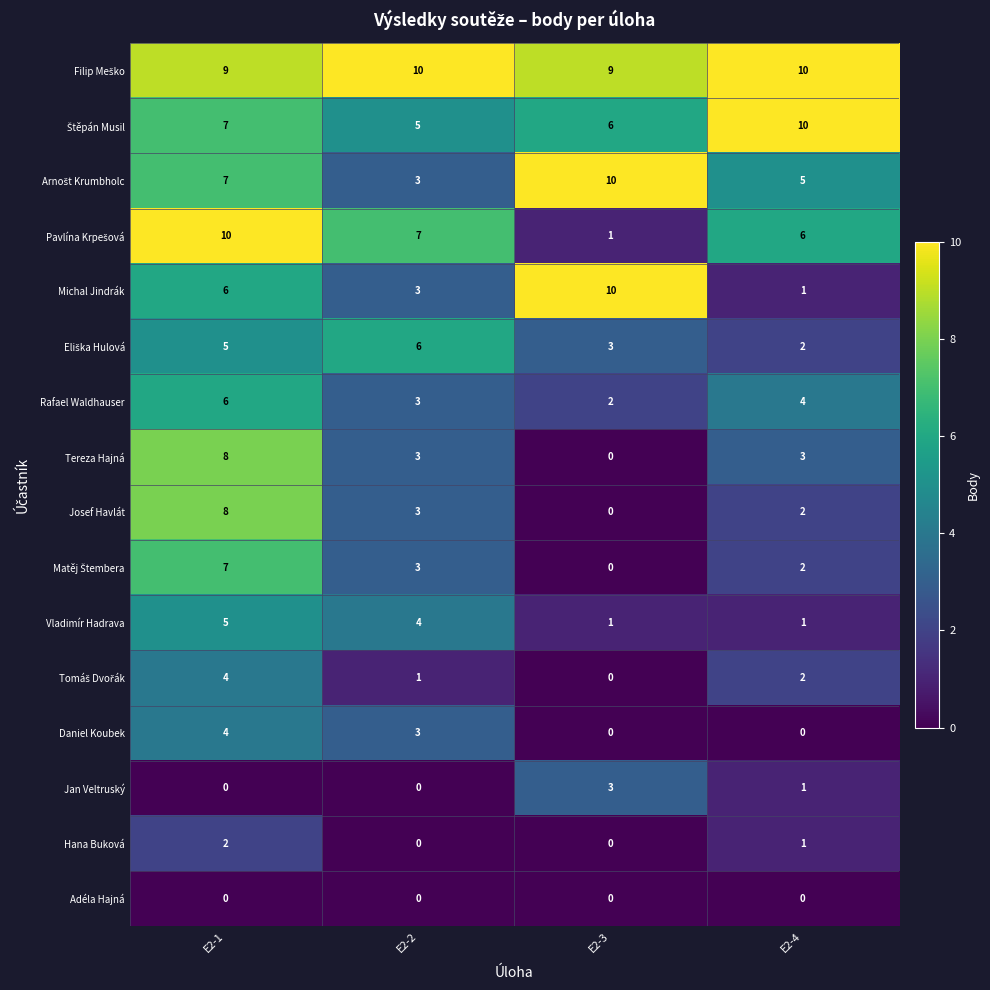

True or false: Michal Jindrák has a value of 3 at E2-2.

True